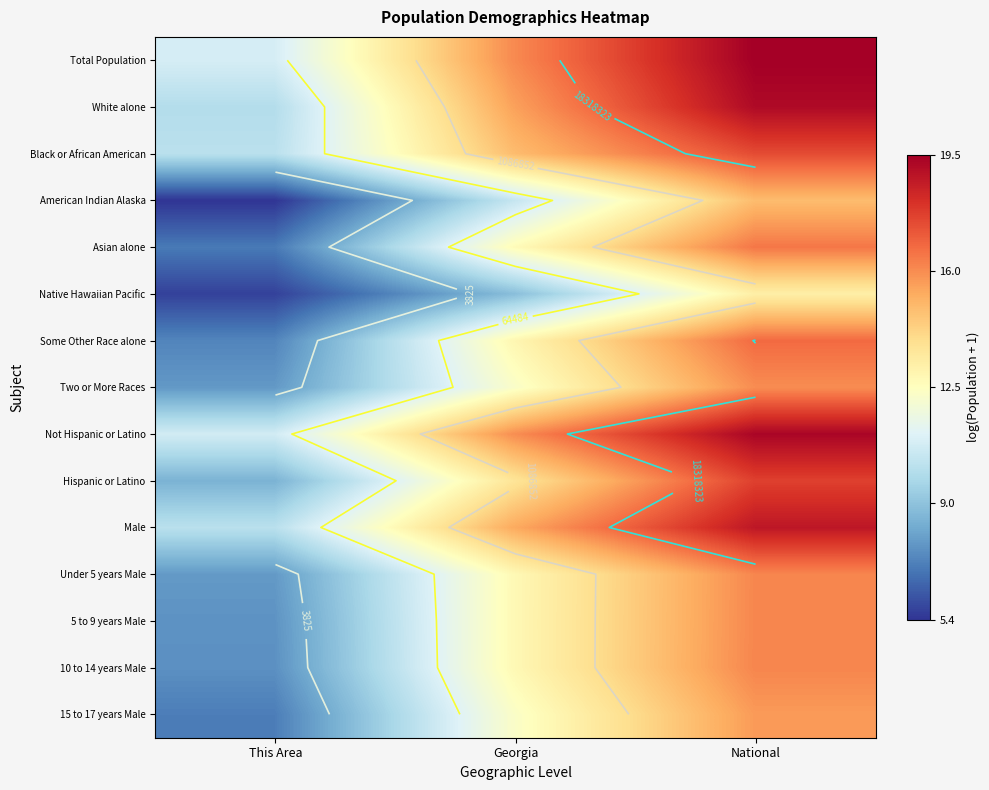

What is the average value of the 15 to 17 years Male series?

11.7